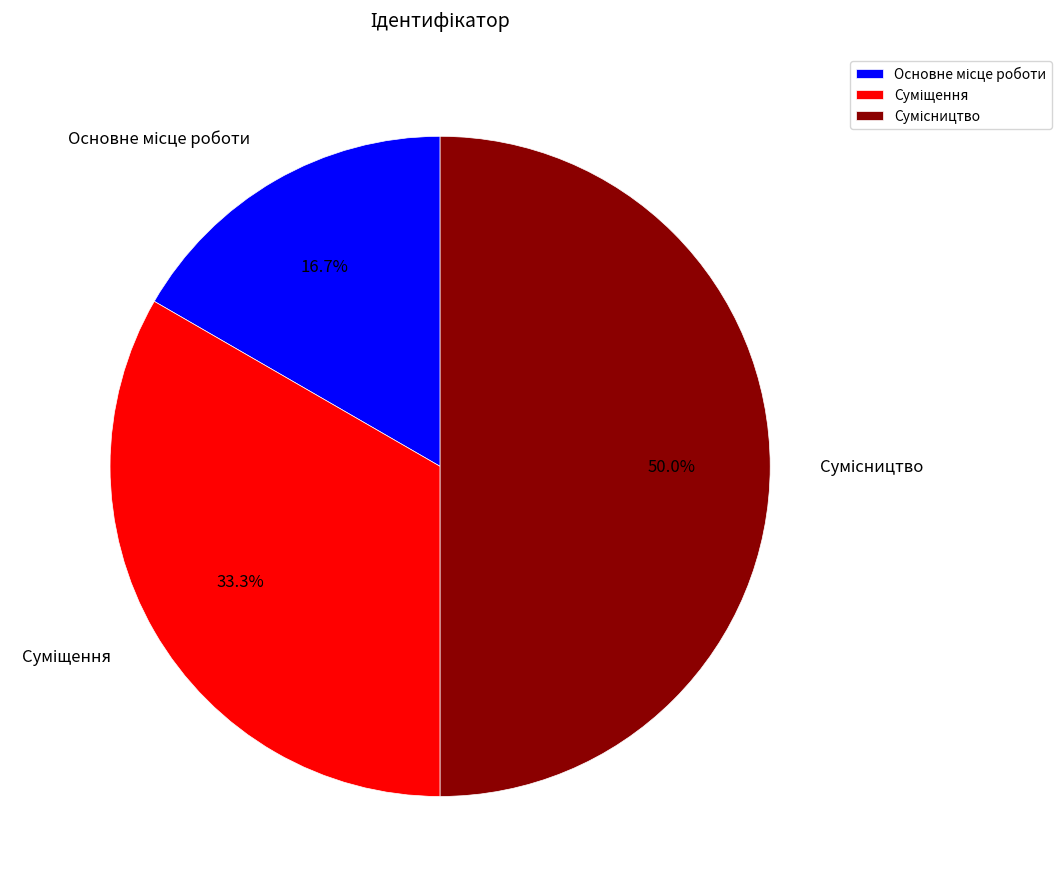

To the nearest percent, what percentage of the pie is Сумісництво?

50%